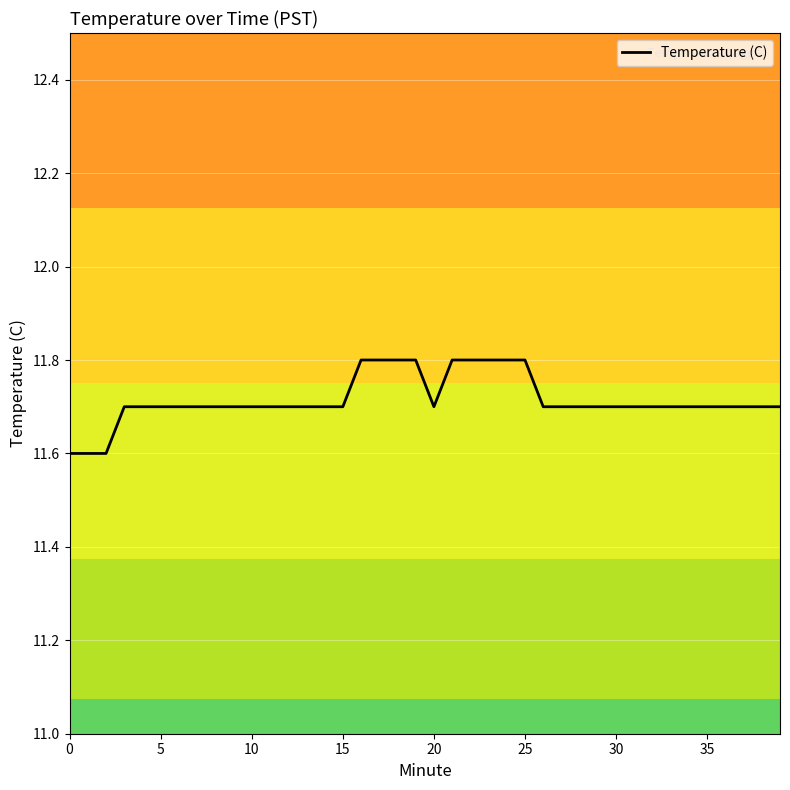

What is the maximum value shown in the chart?

11.8